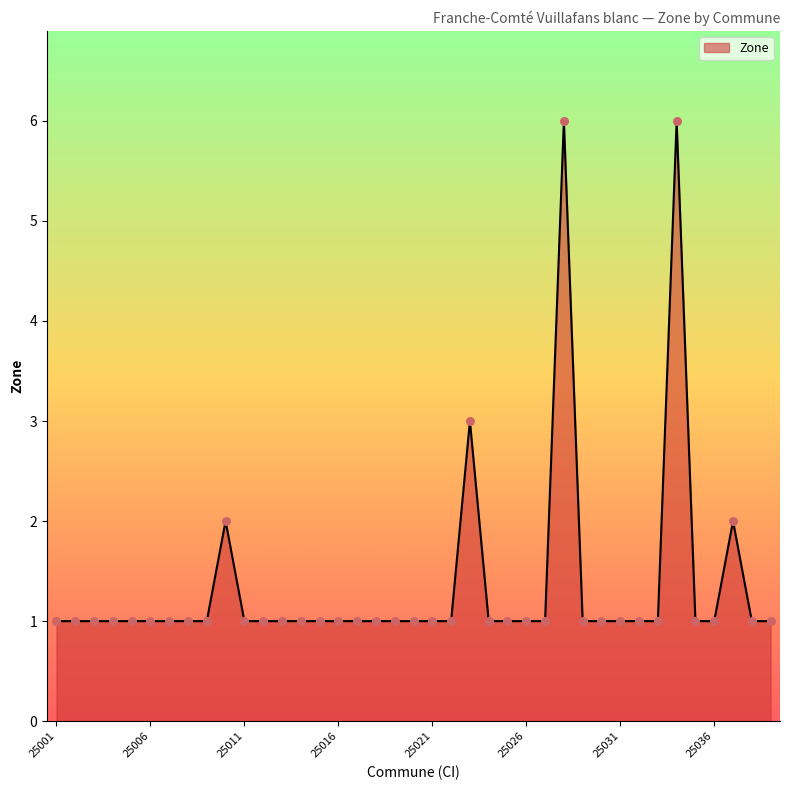

What is the maximum value shown in the chart?

6